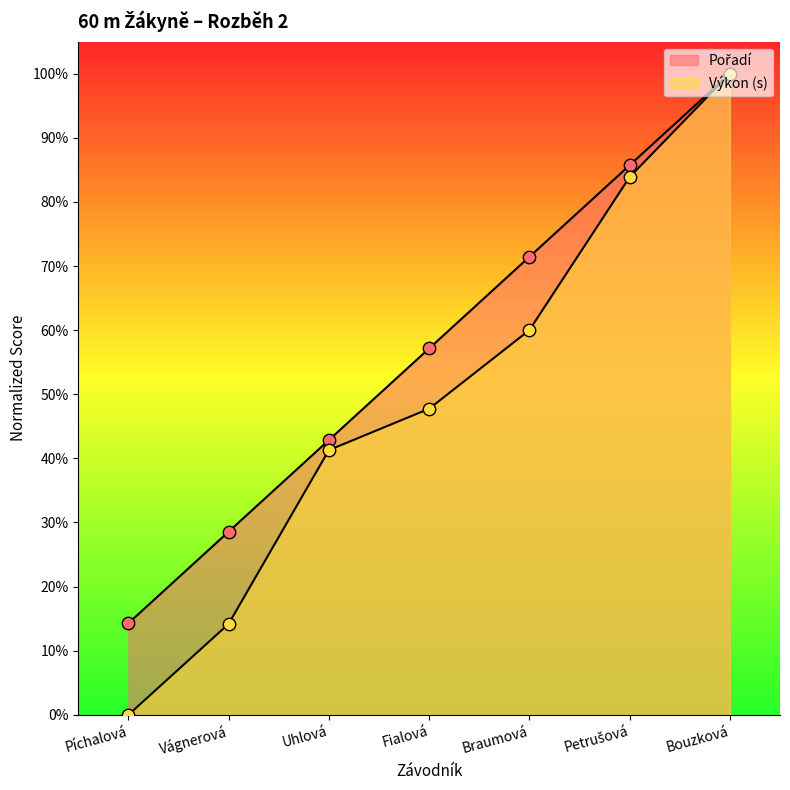

Is the value of Pořadí at Uhlová greater than the value of Výkon at Uhlová?

Yes